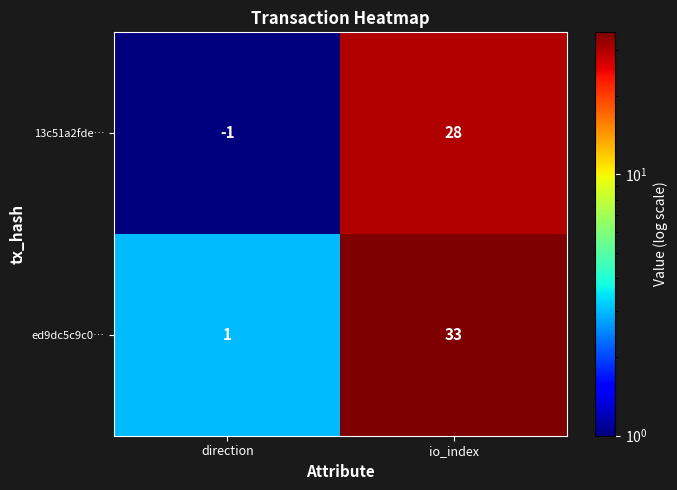

At which label is 13c51a2fde… closest to 13?

direction